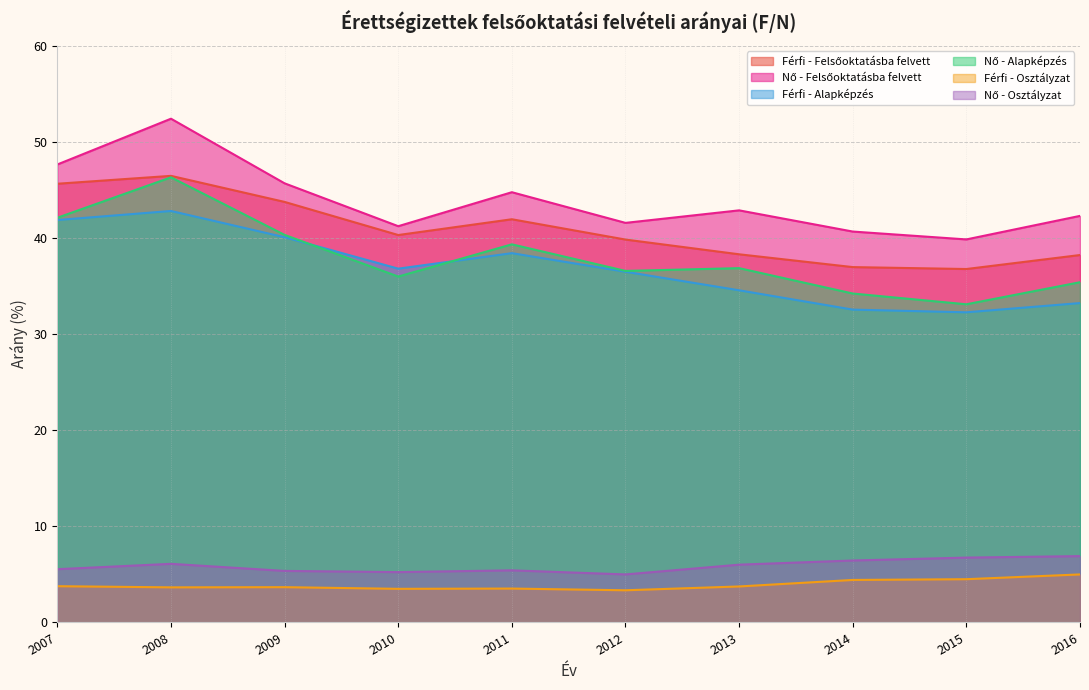

What is the difference between the Nő - Alapképzés values at 2010 and 2012?

0.6